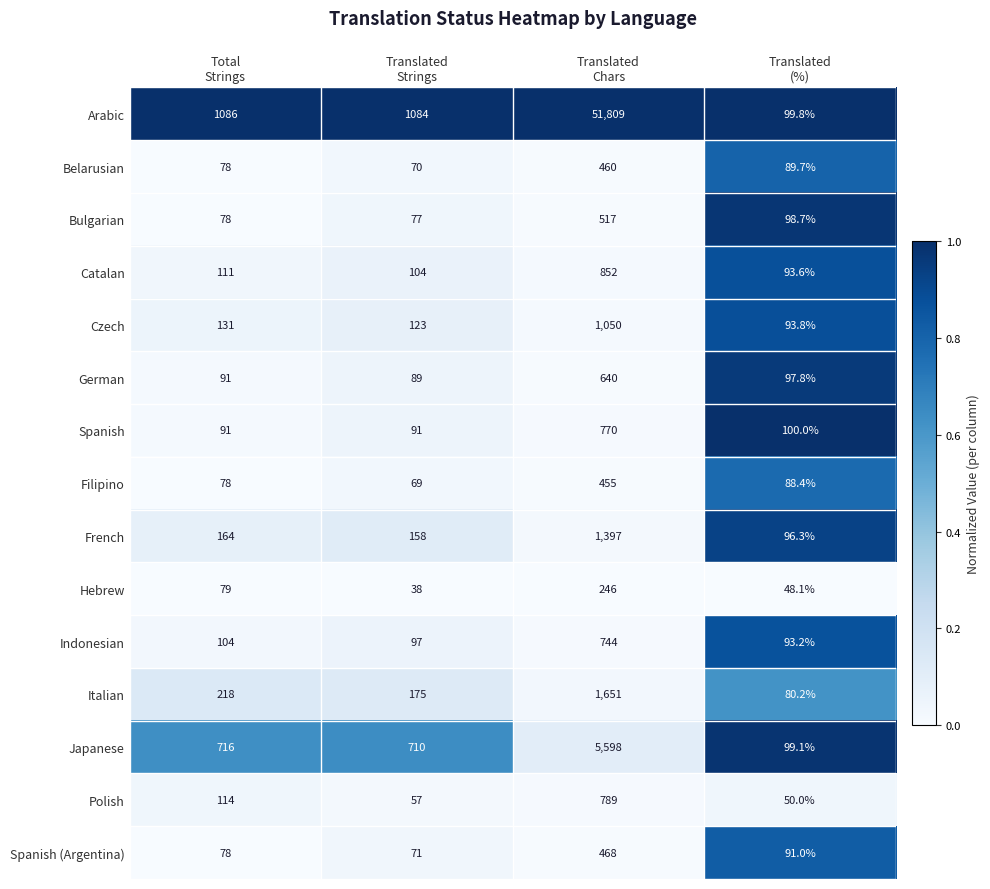

What is the sum of all German values?

917.8